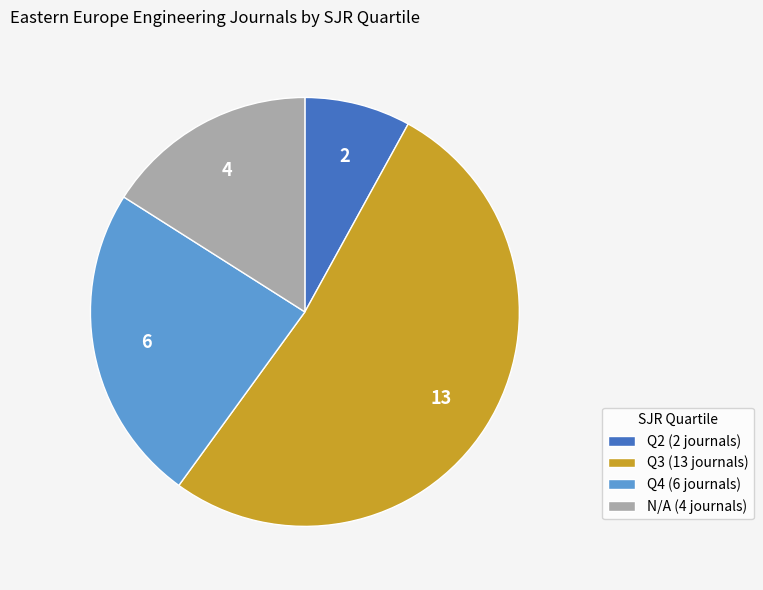

Does any single category account for the majority?

Yes